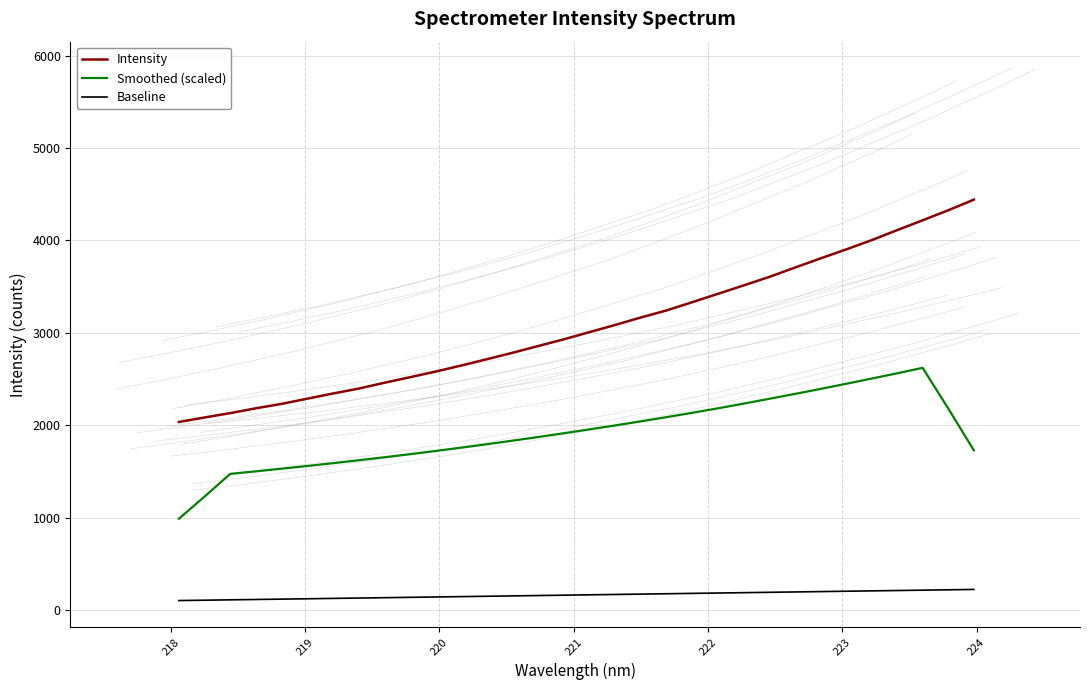

True or false: Smoothed (scaled) and Baseline intersect in this chart.

False